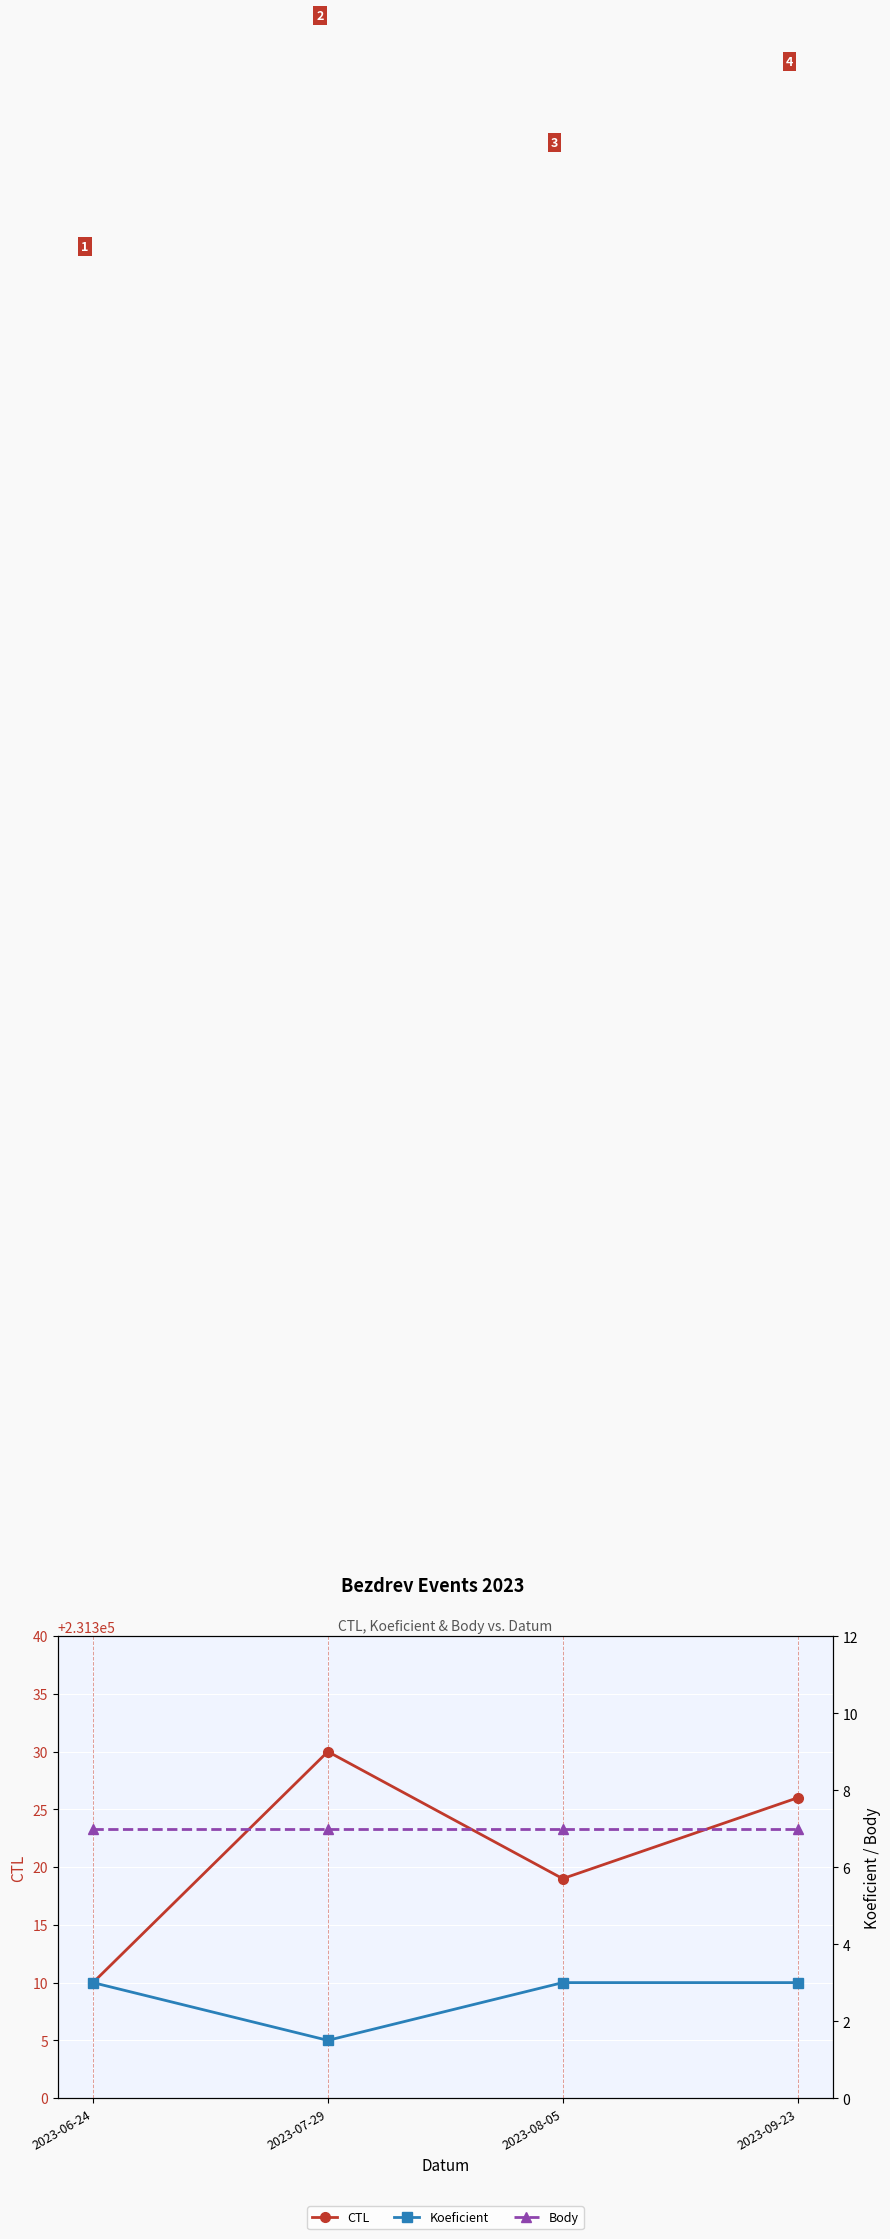

Which series has the widest spread of values?

CTL